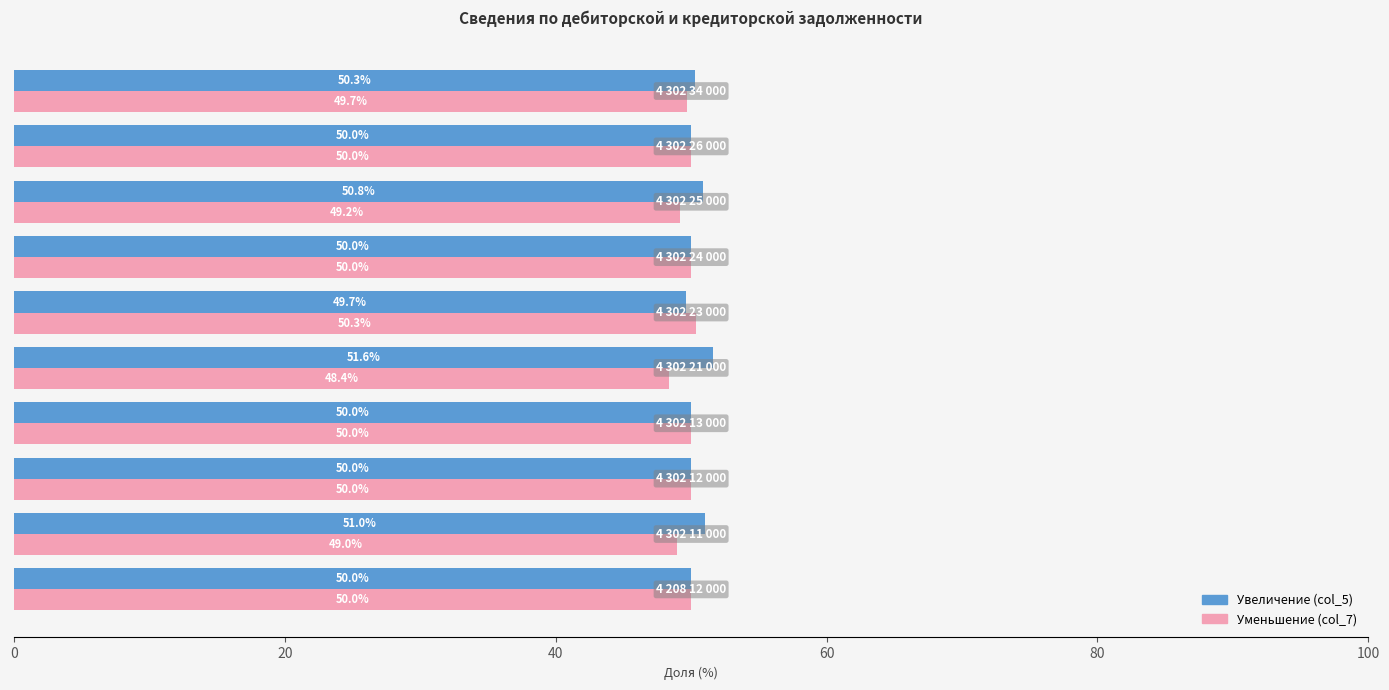

What is the difference between the maximum and second lowest values in the Увеличение (col_5) series?

1.6